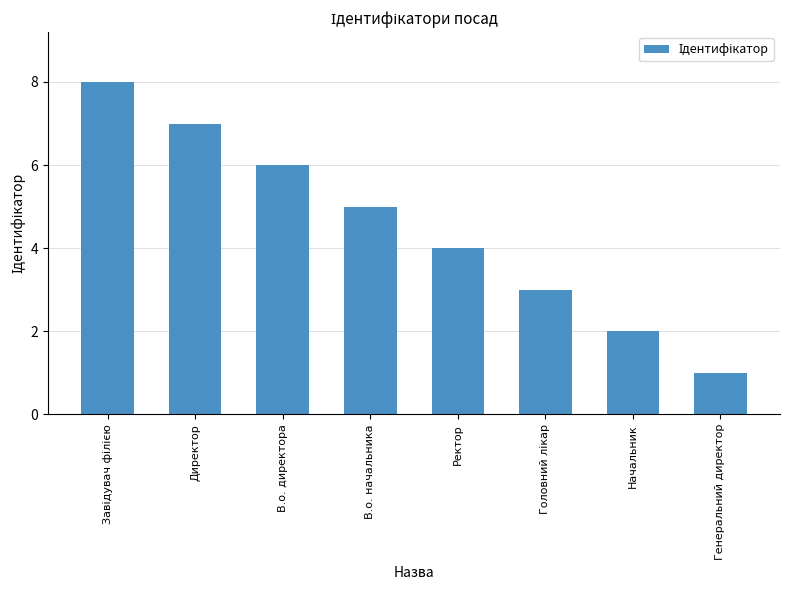

What is the difference between the maximum and minimum values?

7